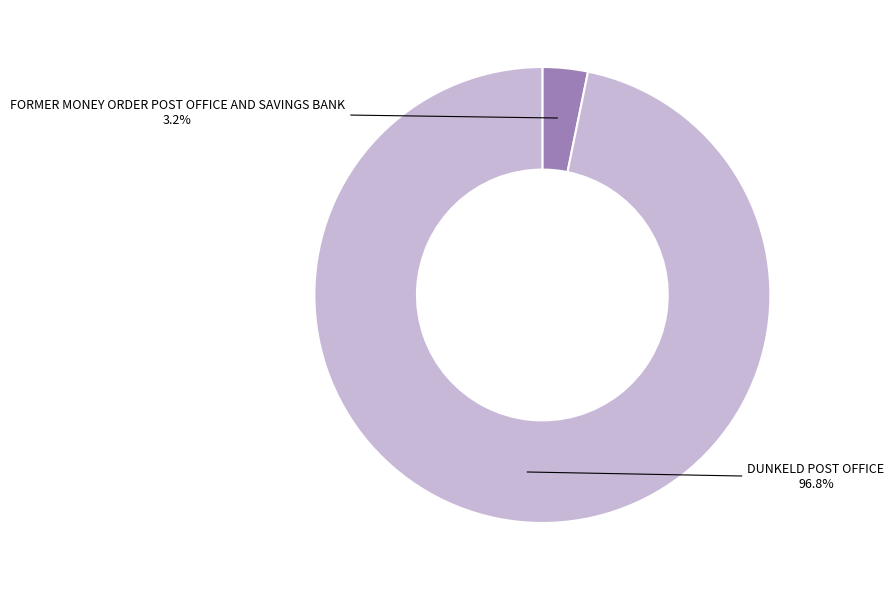

Is there a majority slice in this chart?

Yes